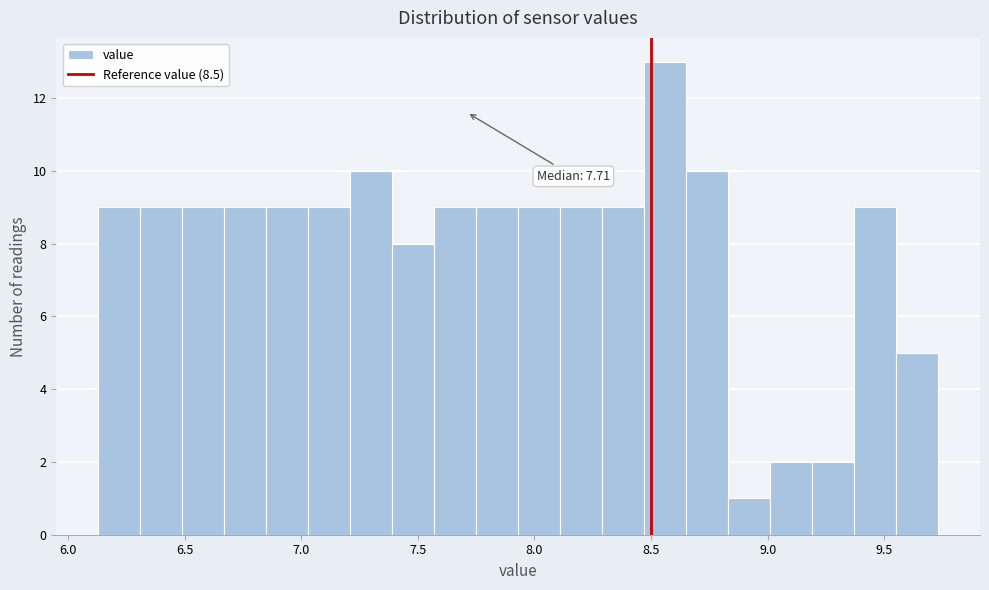

Around what value on the x-axis is the tallest bar? Give the approximate position of its centre, as read against the axis.

8.55